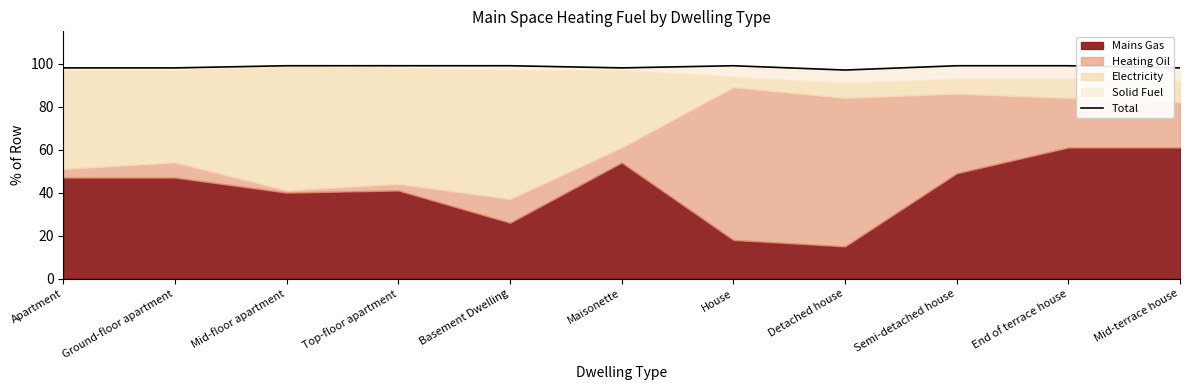

Which category has the lowest value across all series?

Detached house